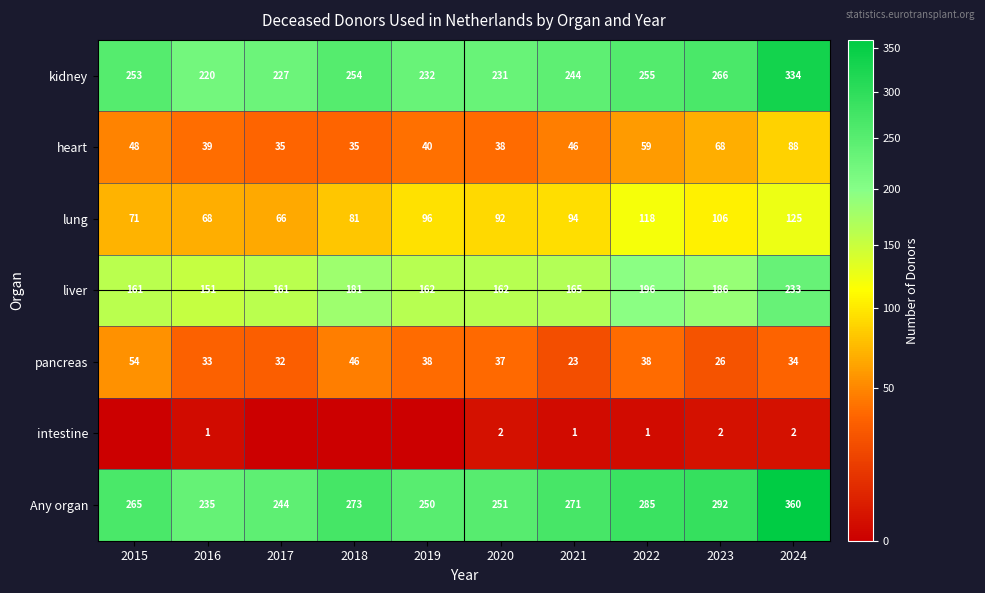

How many values in the Any organ series are below 271?

5